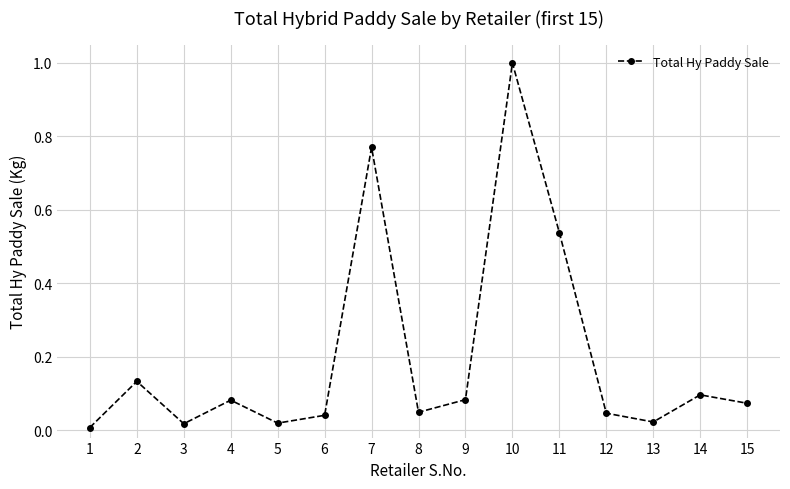

What is the sum of all values?

3.0